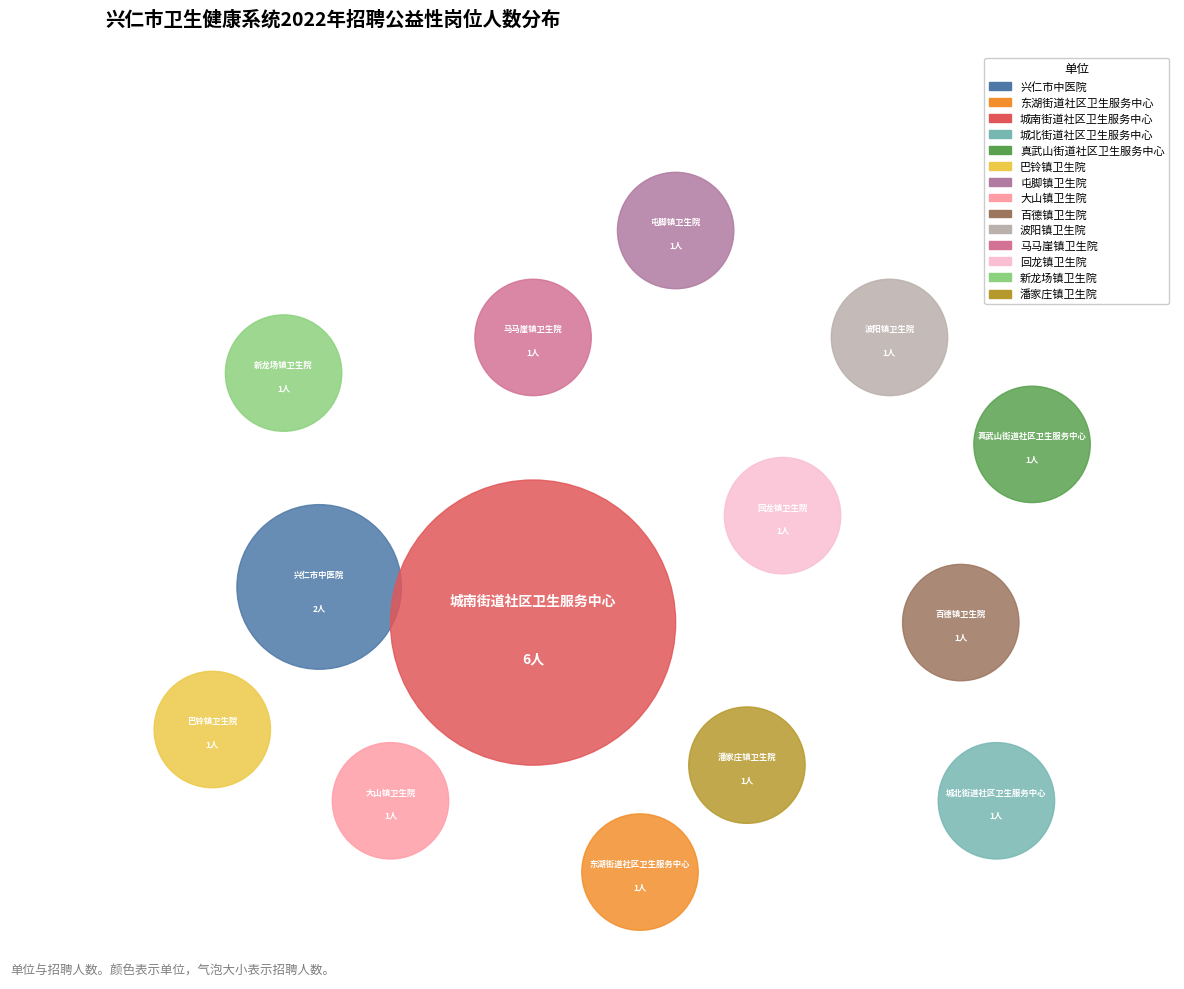

What percentage do 波阳镇卫生院 and 新龙场镇卫生院 together represent?

10.0%